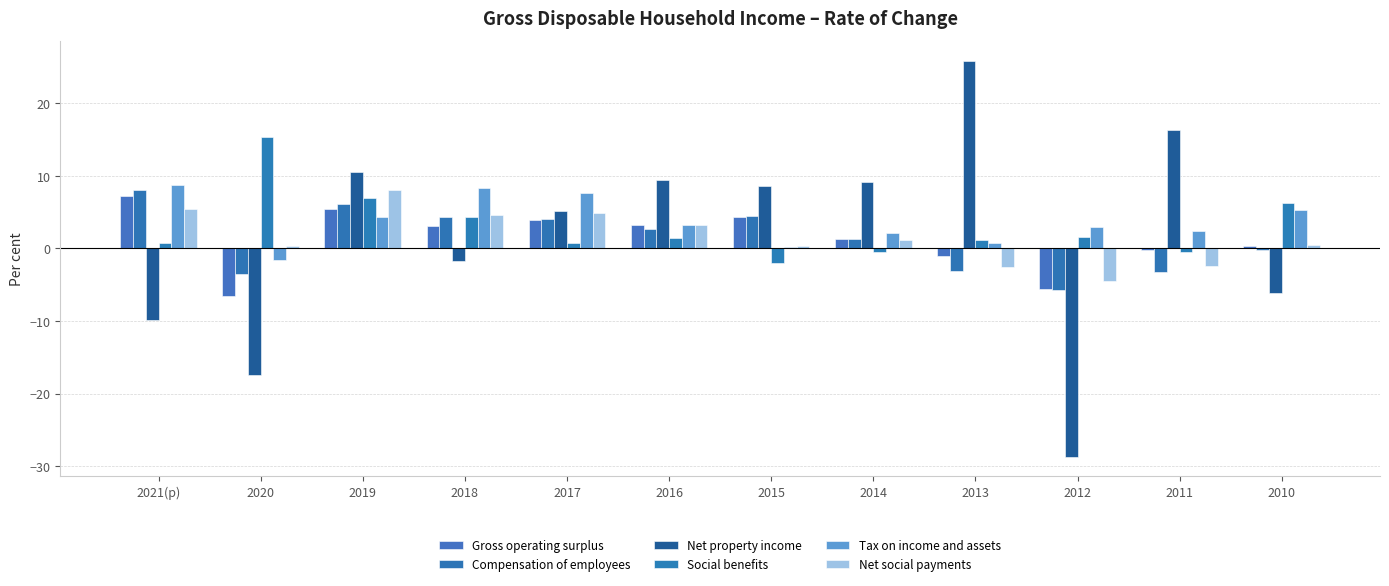

Which series changed the most between 2019 and 2017?

Social benefits